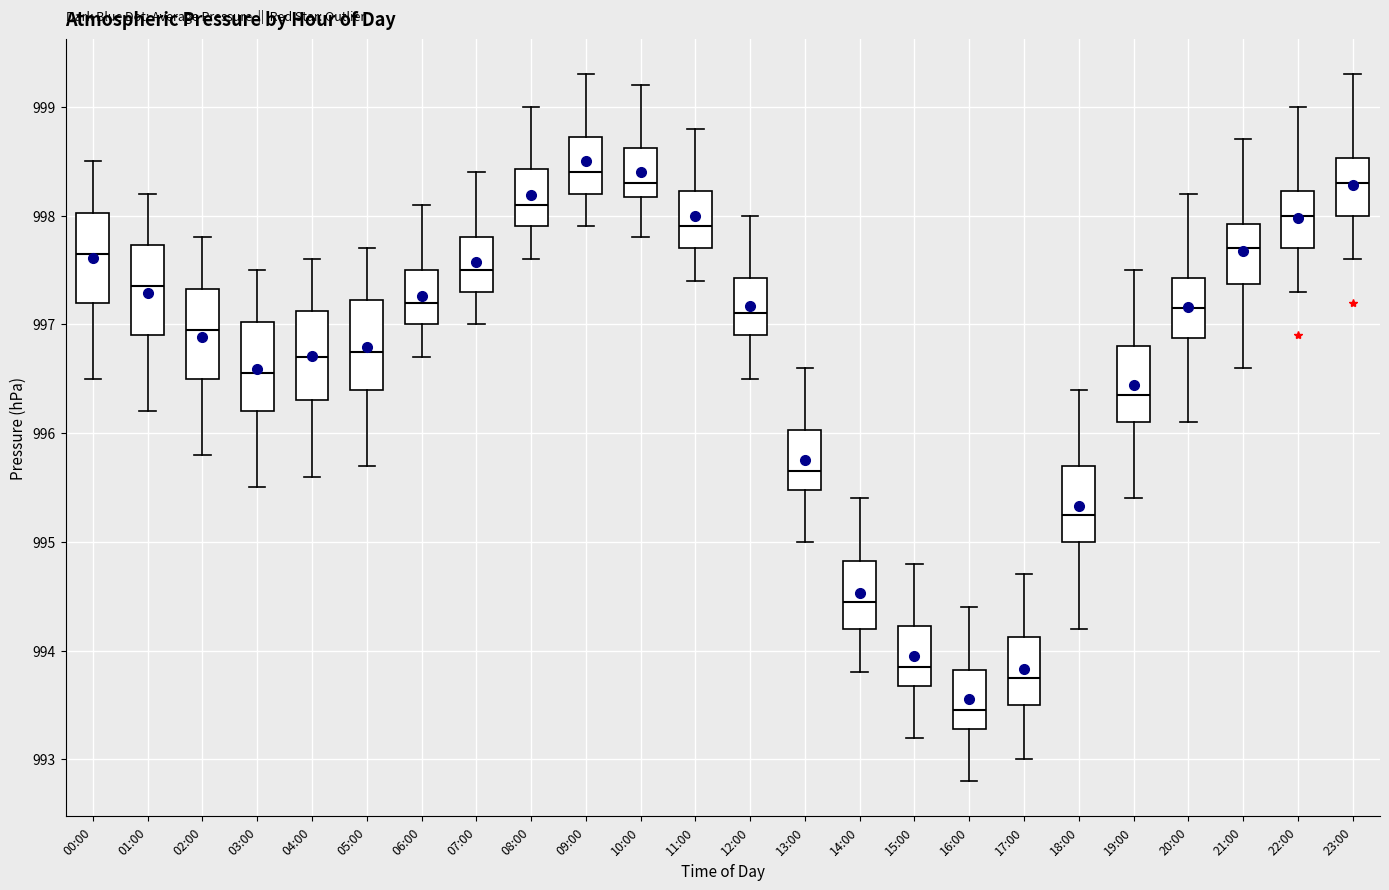

Where does the upper whisker of the box for 15:00 end on the y-axis? The values are not printed on the chart, so give them approximately, as read against the axis.

994.8